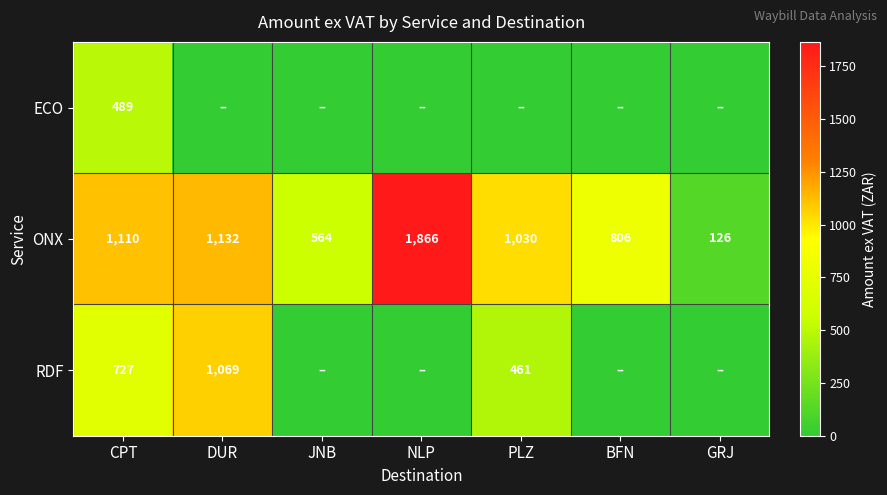

Is the value of ONX at BFN greater than the value of RDF at PLZ?

Yes